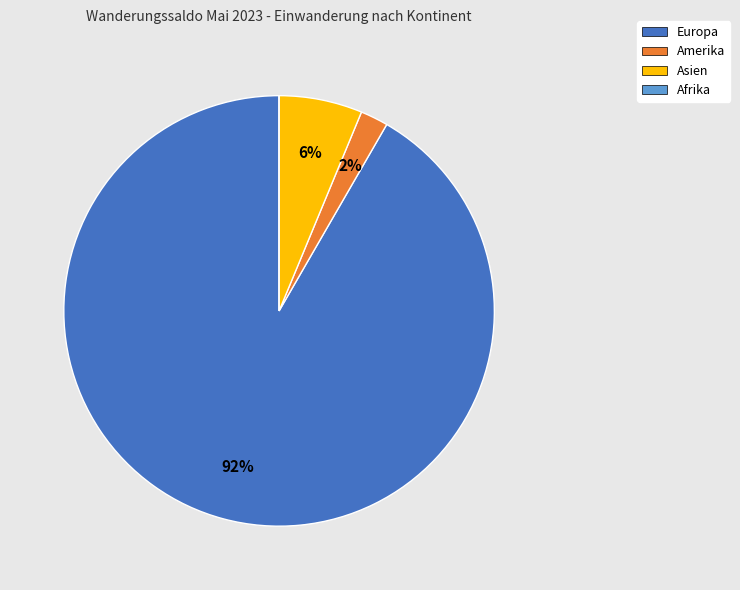

Approximately how many times larger is the value at Amerika compared to Asien?

0.3